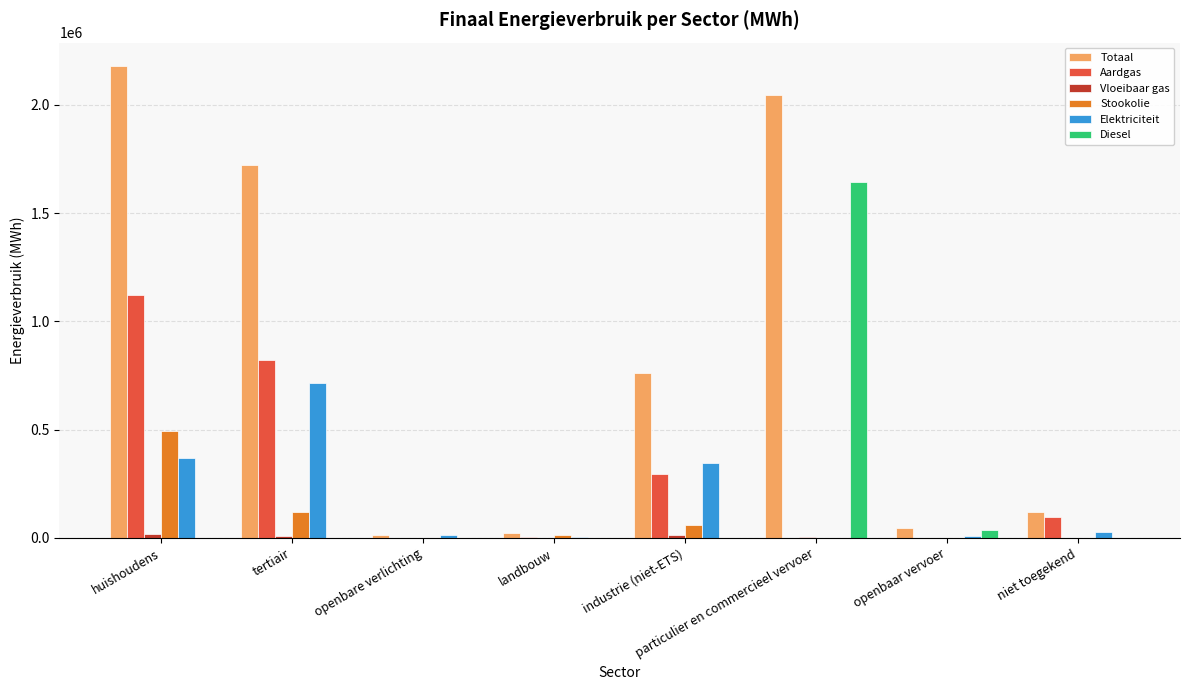

Which category has the highest value in the Diesel series?

particulier en commercieel vervoer